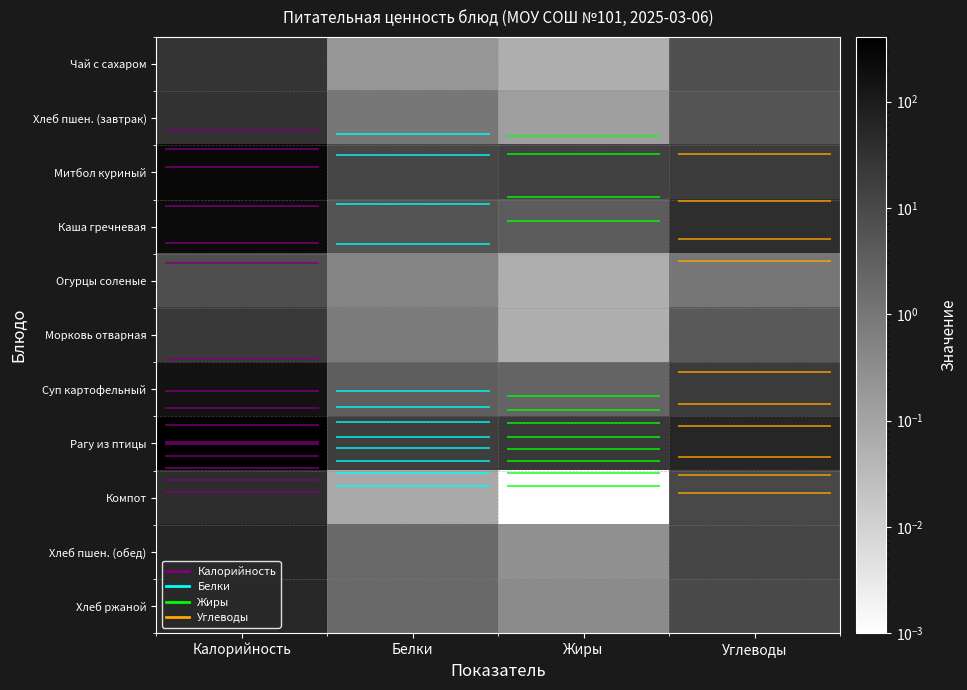

Is the value of Митбол куриный at Углеводы greater than the value of Суп картофельный at Жиры?

Yes